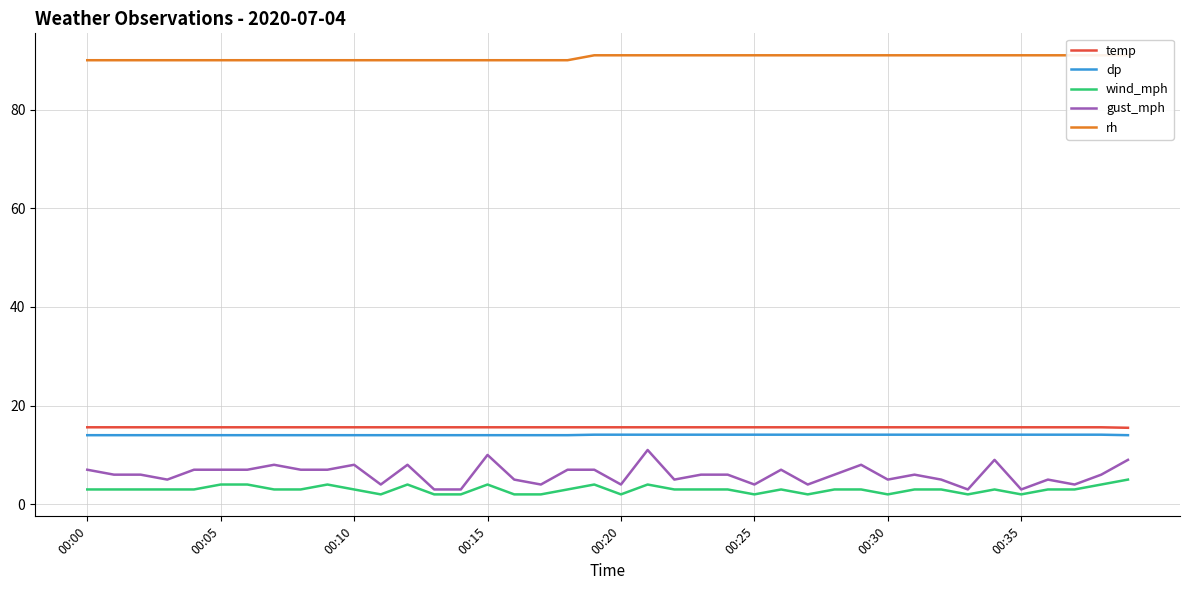

At which label is dp closest to 14?

00:00